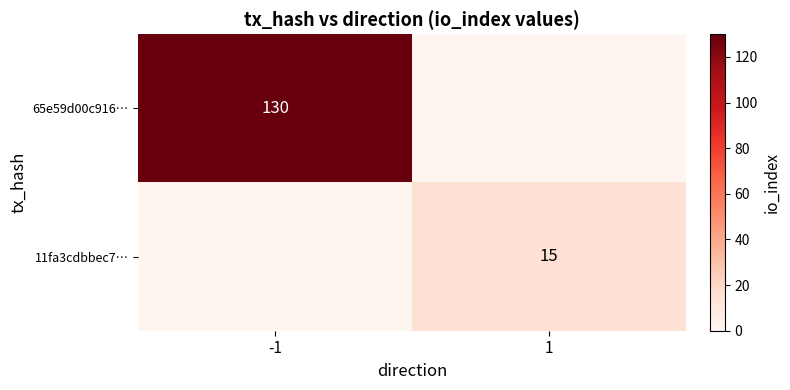

At which category does the chart reach its peak across all series?

-1